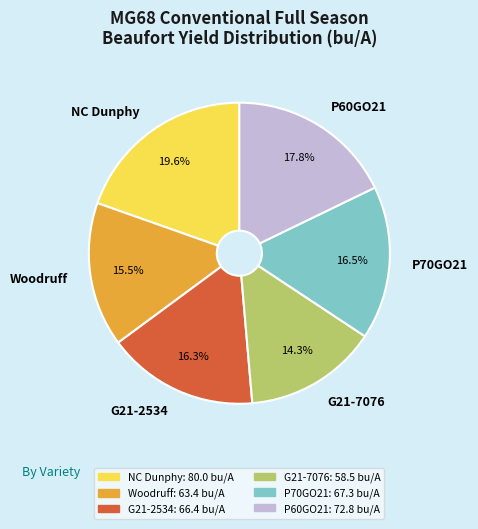

To the nearest percent, what is the difference between the largest and smallest slice percentages?

5%